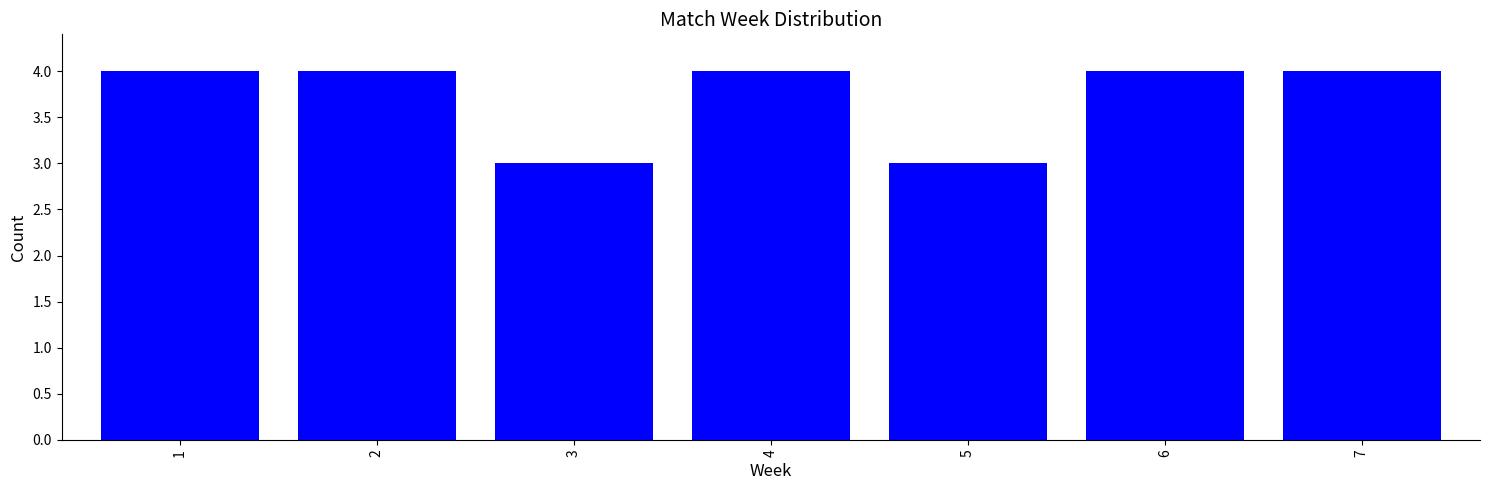

Reading left to right, extract all data points from this chart.

4	4	3	4	3	4	4